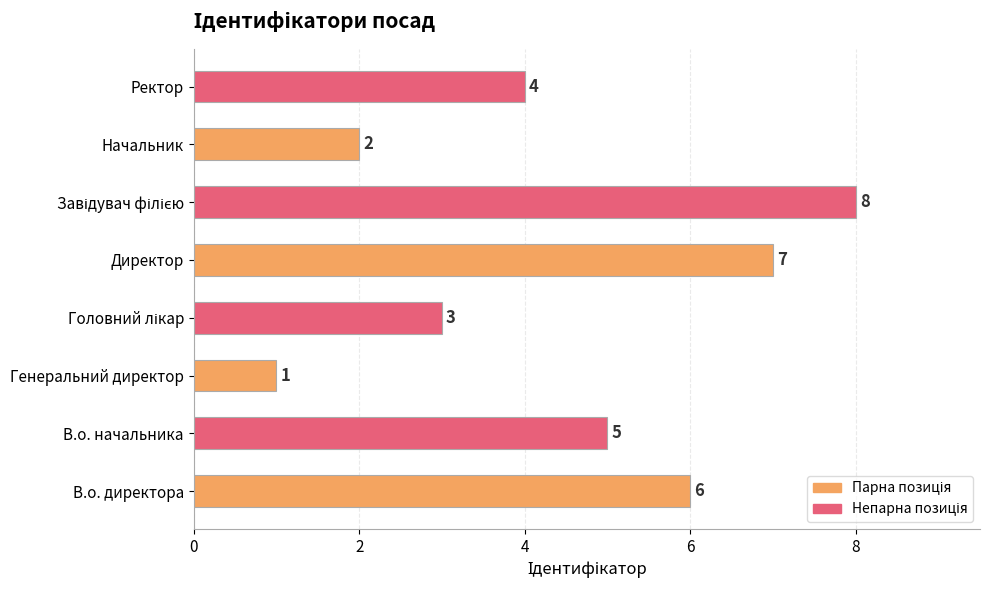

What is the difference between the second highest and second lowest values?

5